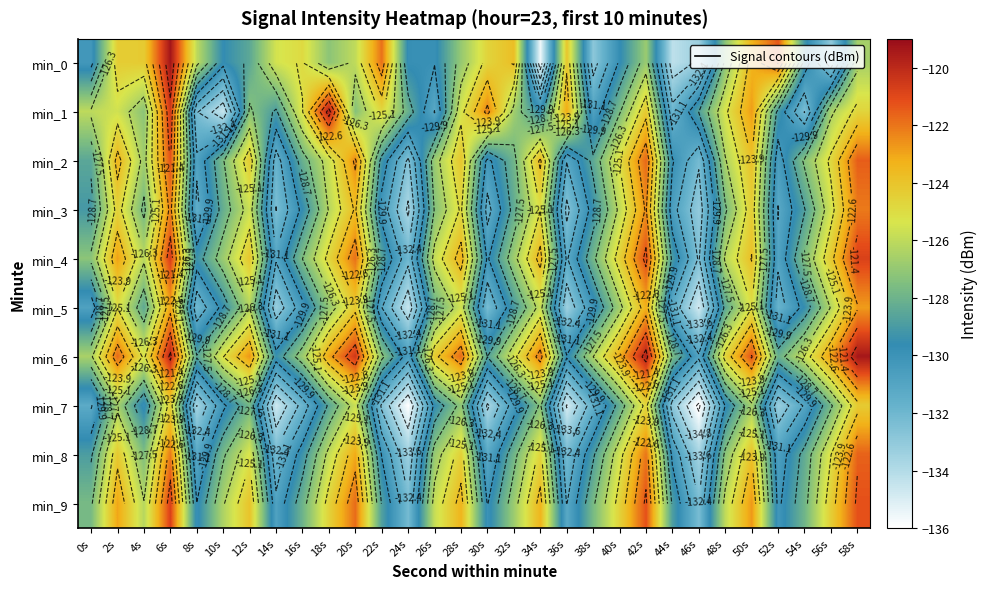

What is the total value across all series at 44s?

-1306.7